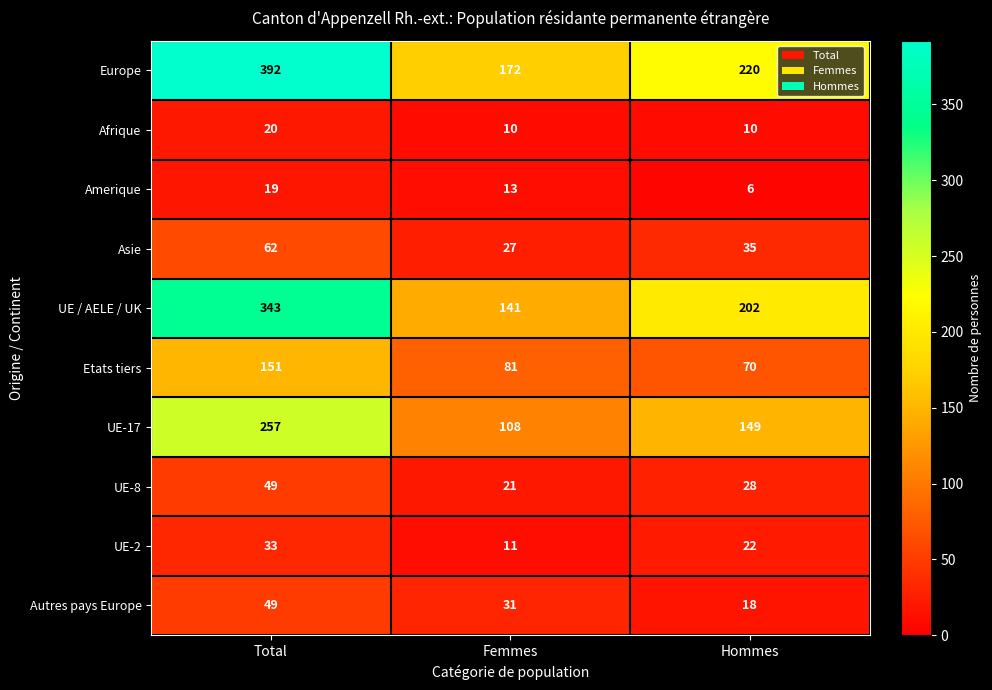

What is the average value of the Europe series?

261